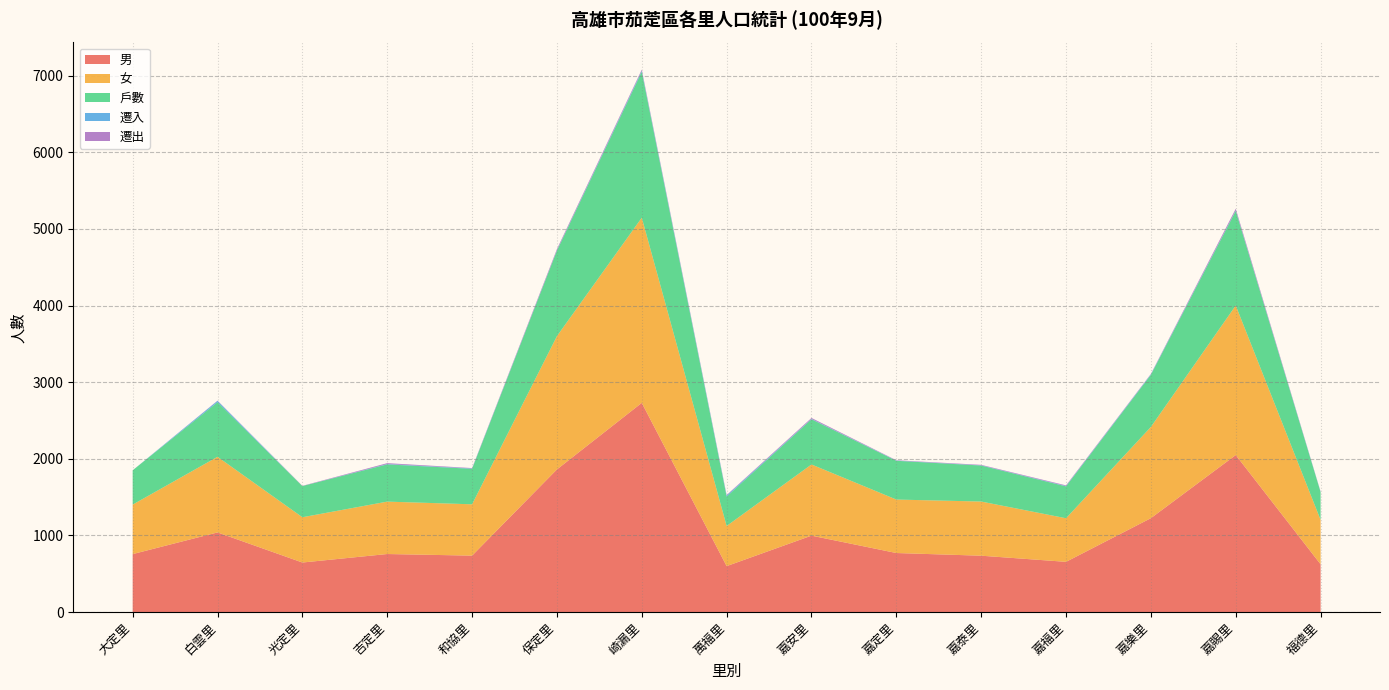

Reading right to left, list all the values displayed in this chart.

男: 福德里=623	嘉賜里=2049	嘉樂里=1225	嘉福里=655	嘉泰里=735	嘉定里=770	嘉安里=997	萬福里=599	崎漏里=2730	保定里=1861	和協里=736	吉定里=757	光定里=646	白雲里=1039	大定里=756
女: 福德里=579	嘉賜里=1952	嘉樂里=1191	嘉福里=569	嘉泰里=707	嘉定里=698	嘉安里=929	萬福里=524	崎漏里=2417	保定里=1740	和協里=670	吉定里=684	光定里=591	白雲里=987	大定里=646
戶數: 福德里=363	嘉賜里=1235	嘉樂里=680	嘉福里=416	嘉泰里=470	嘉定里=506	嘉安里=590	萬福里=384	崎漏里=1905	保定里=1116	和協里=463	吉定里=486	光定里=407	白雲里=713	大定里=448
遷入: 福德里=5	嘉賜里=6	嘉樂里=7	嘉福里=5	嘉泰里=3	嘉定里=3	嘉安里=5	萬福里=14	崎漏里=13	保定里=4	和協里=5	吉定里=5	光定里=0	白雲里=17	大定里=0
遷出: 福德里=2	嘉賜里=22	嘉樂里=5	嘉福里=8	嘉泰里=6	嘉定里=4	嘉安里=12	萬福里=6	崎漏里=15	保定里=16	和協里=5	吉定里=11	光定里=3	白雲里=3	大定里=0